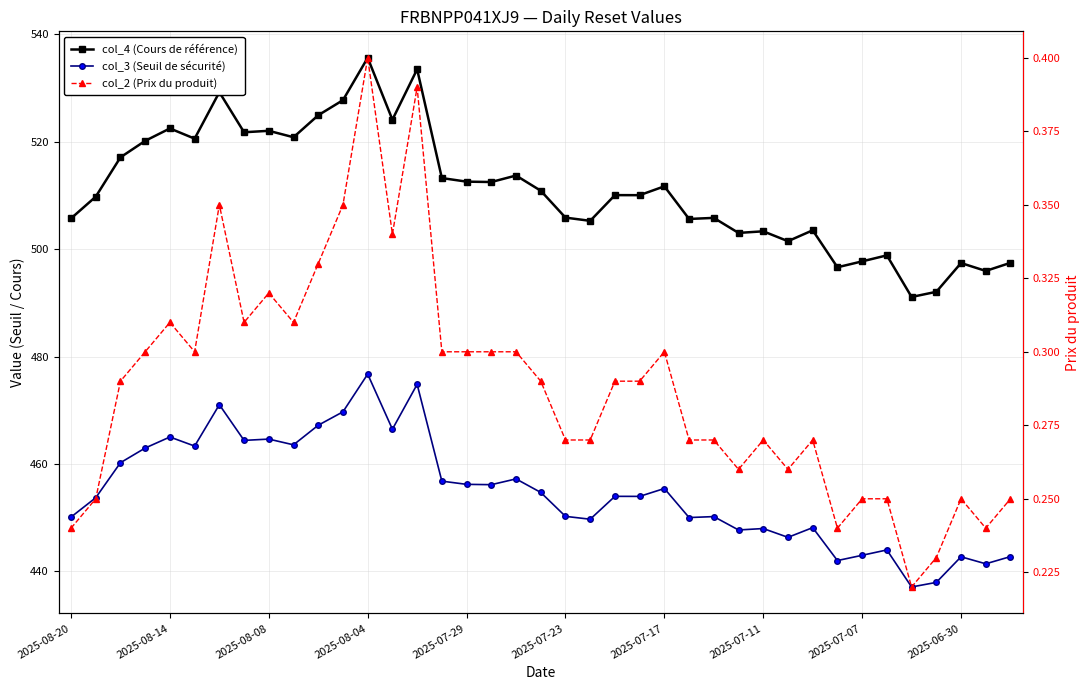

True or false: col_3 (Seuil de sécurité) and col_2 (Prix du produit) cross at least once.

False